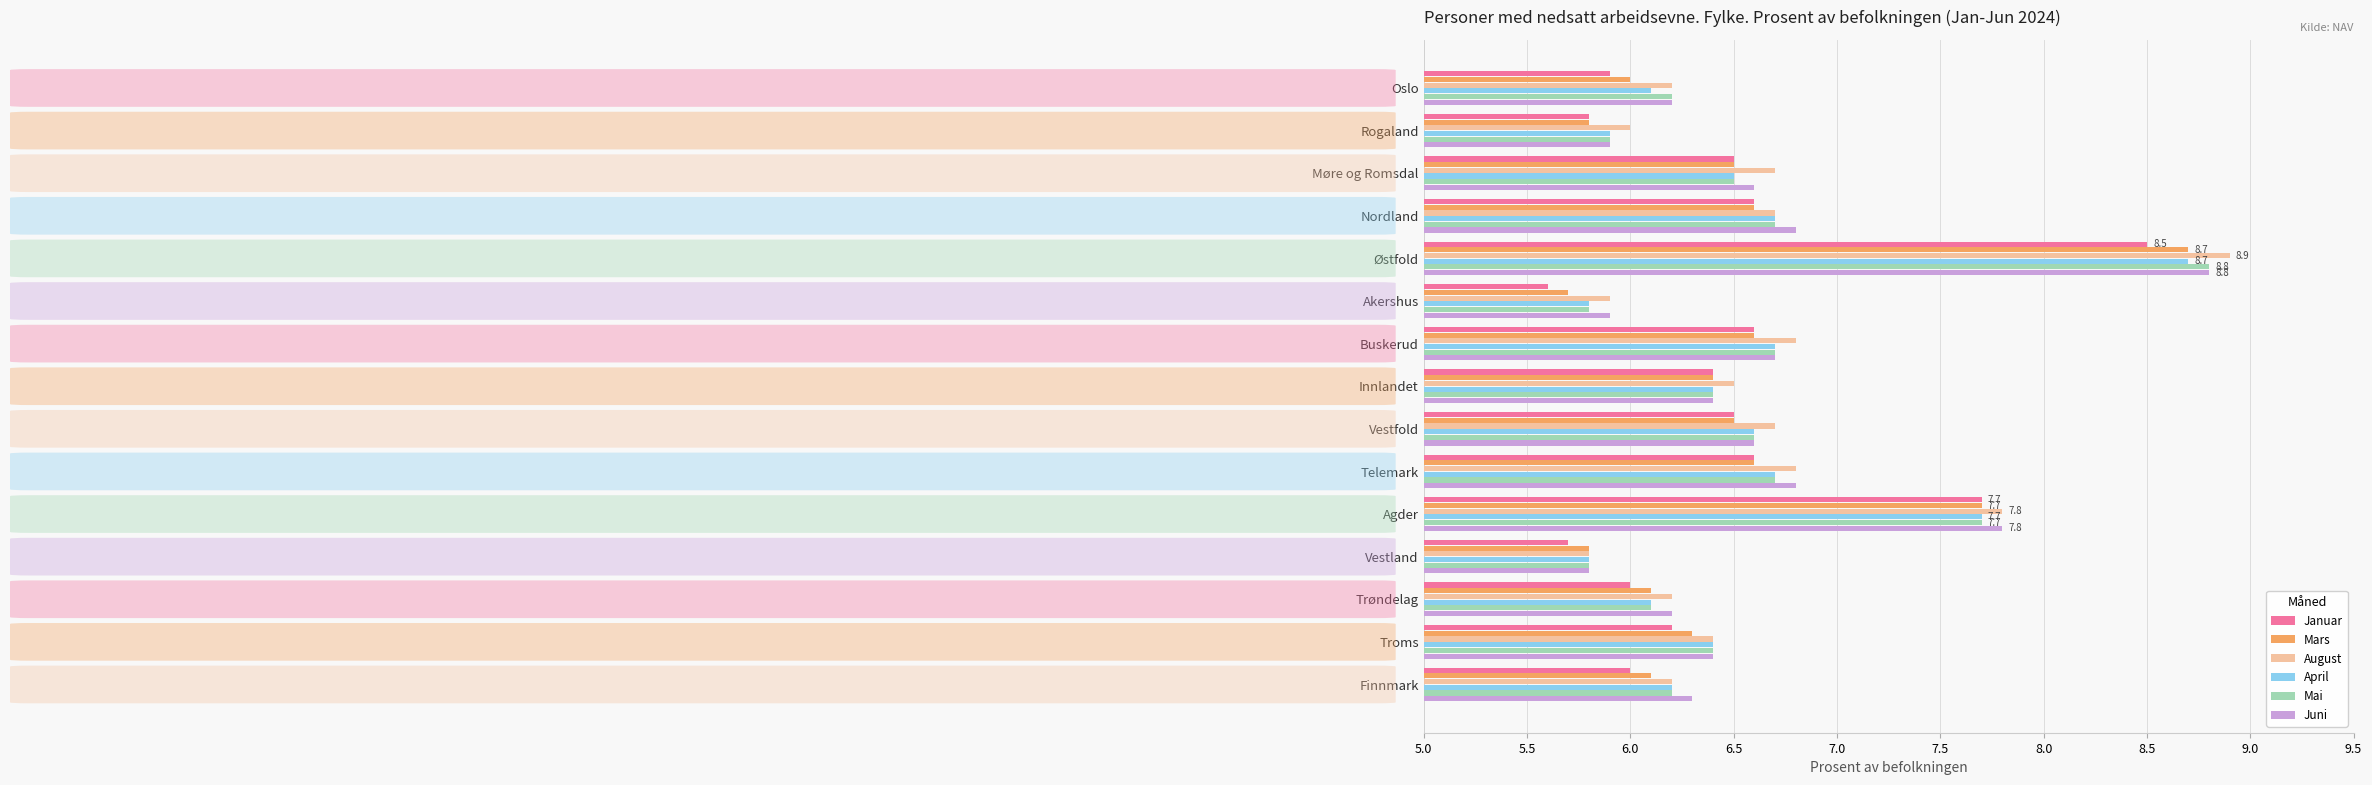

What value does the Juni series have at Oslo?

6.2